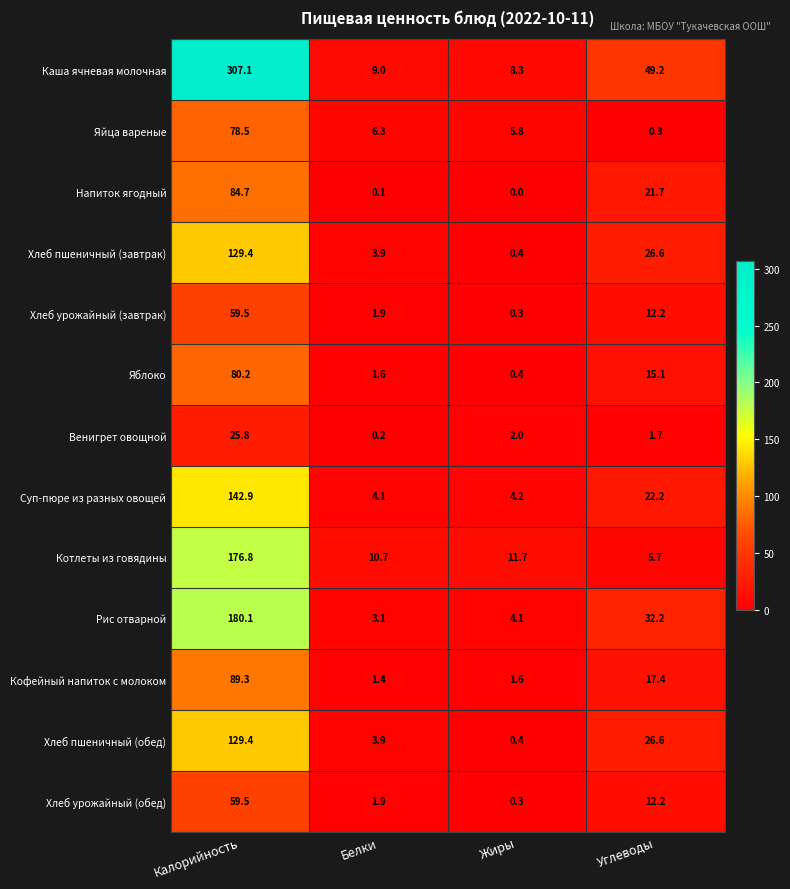

What is the difference between the maximum and minimum values in the Хлеб пшеничный (обед) series?

129.0